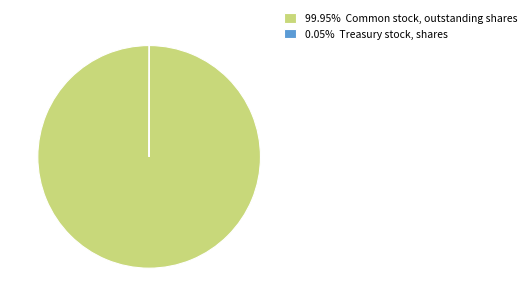

Is there a majority slice in this chart?

Yes